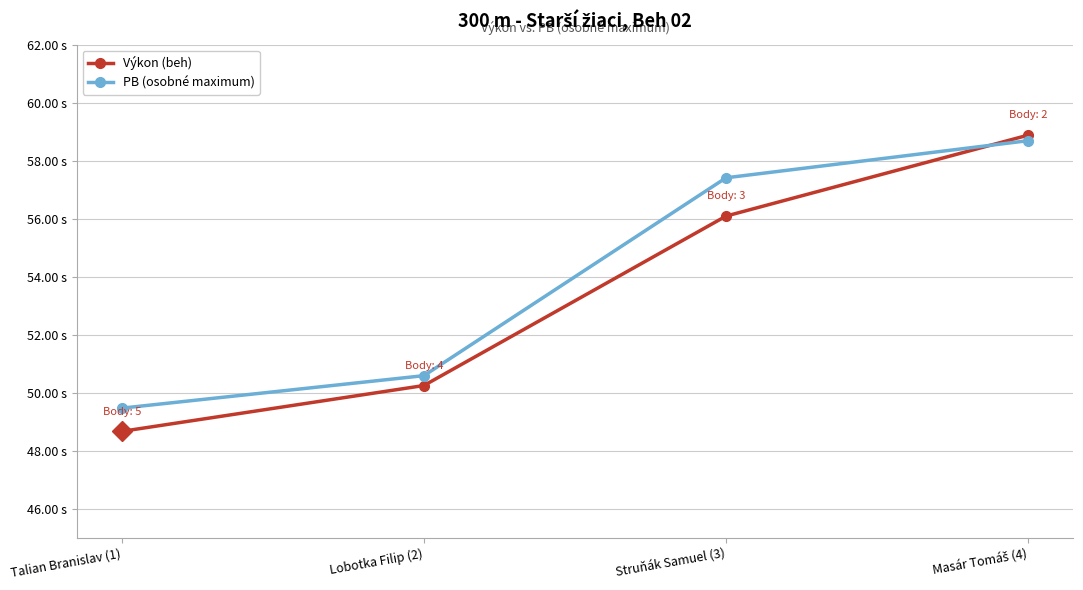

What is the label of the 4th point from the left?

Masár Tomáš (4)